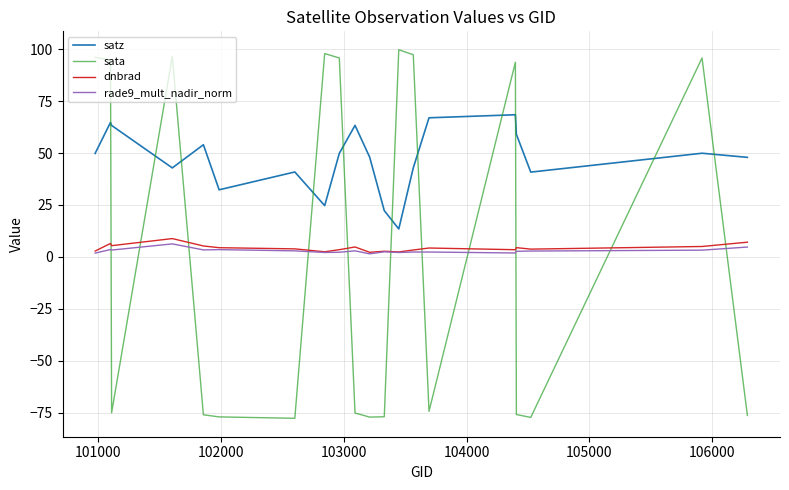

What is the smallest value displayed?

-77.7